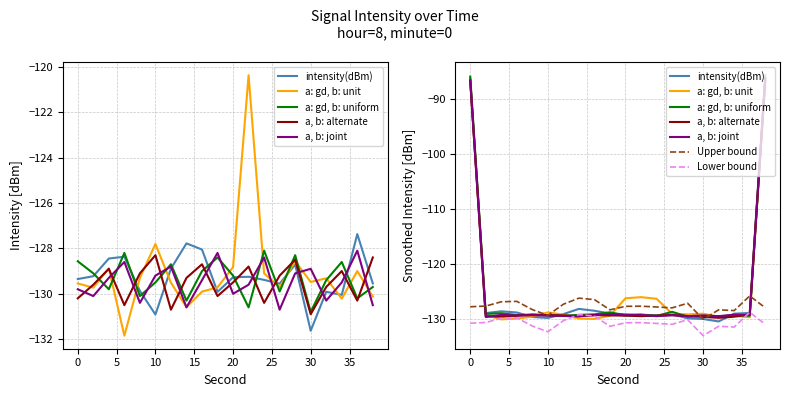

How many data points in a, b: joint are less than -129?

14